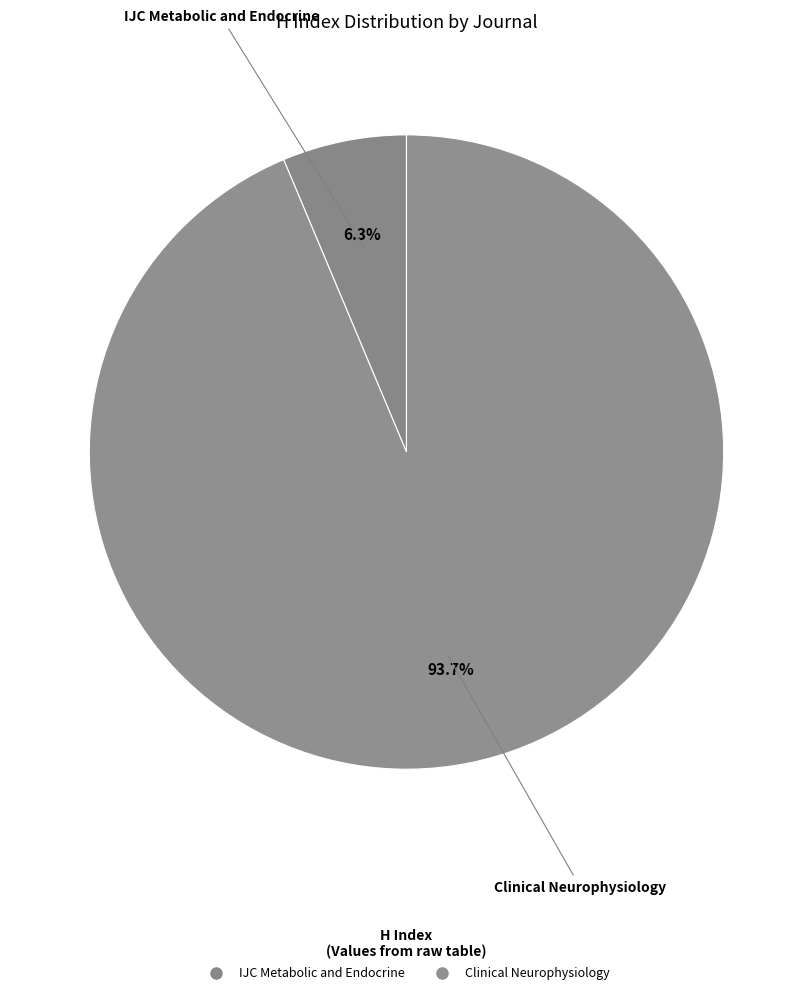

What is the majority slice?

Clinical Neurophysiology